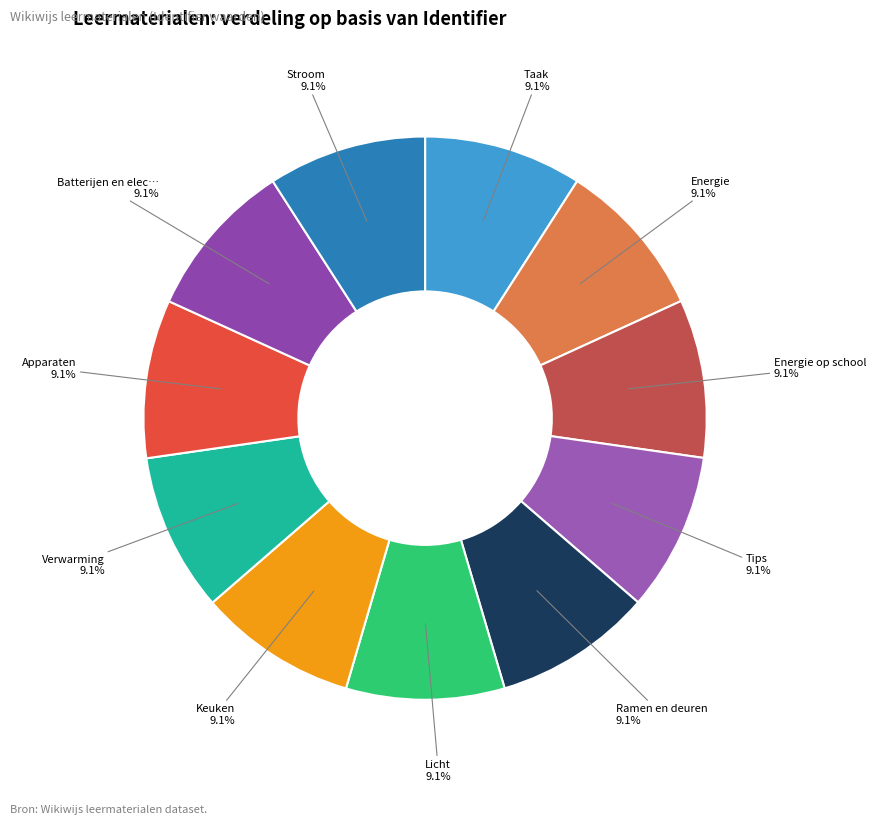

Count the number of slices in the pie.

11